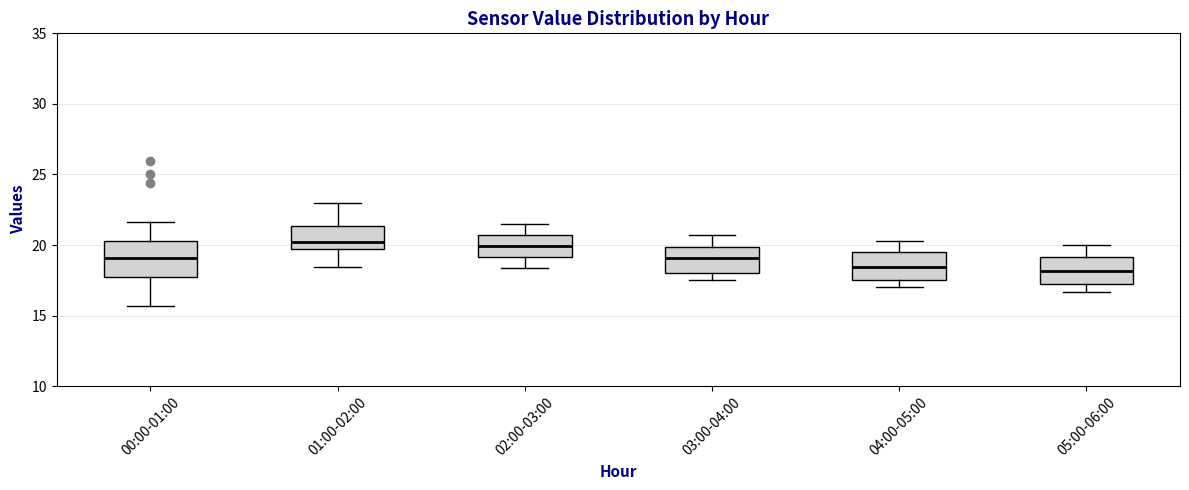

Which box is the tallest, from its lower edge to its upper edge?

00:00-01:00